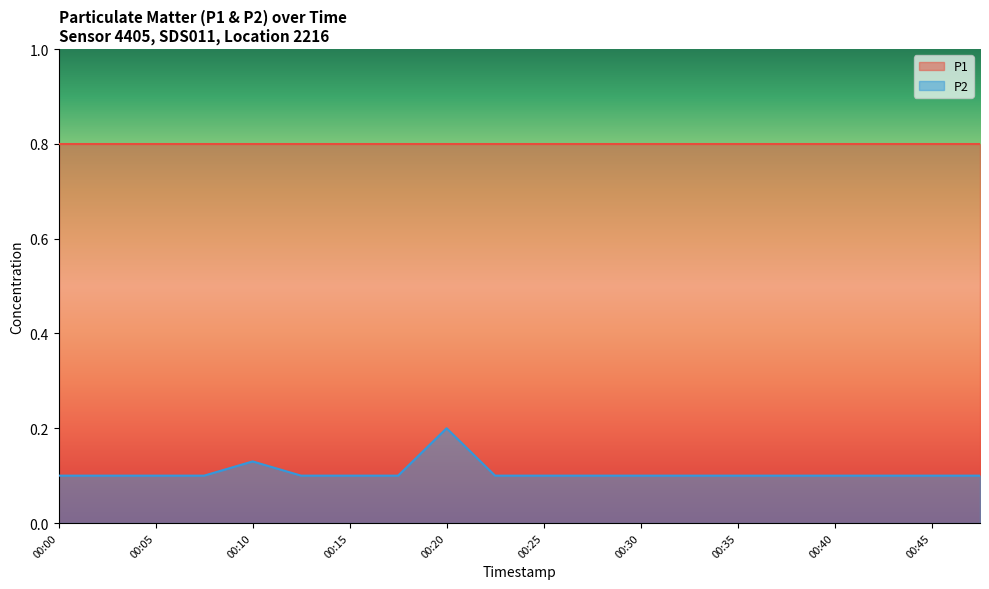

What is the minimum value shown in the chart?

0.1